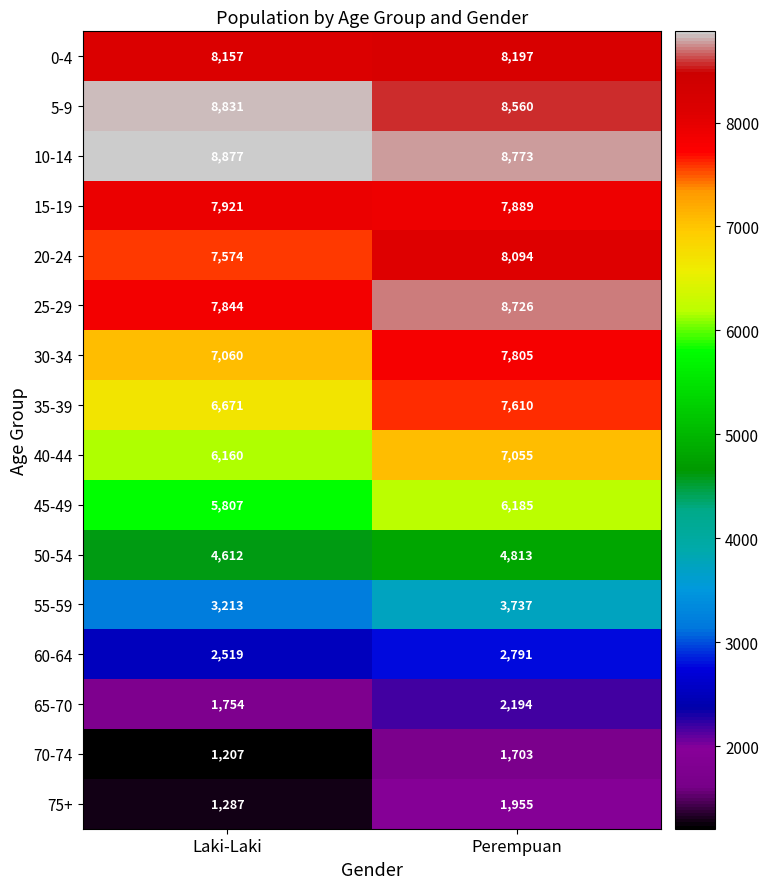

List the series in order of their peak value, highest first.

10-14, 5-9, 25-29, 0-4, 20-24, 15-19, 30-34, 35-39, 40-44, 45-49, 50-54, 55-59, 60-64, 65-70, 75+, 70-74